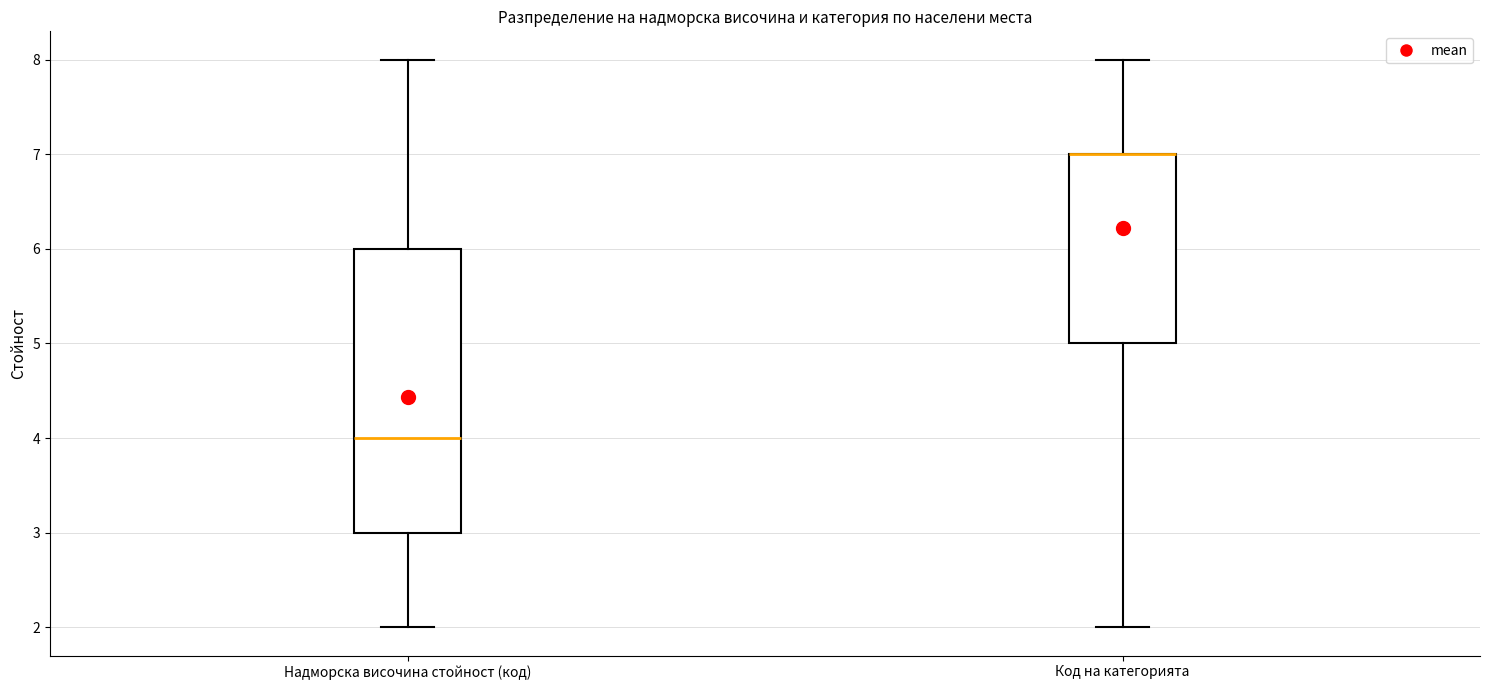

Comparing the boxes themselves (not the whiskers), which one is the tallest?

Надморска височина стойност (код)